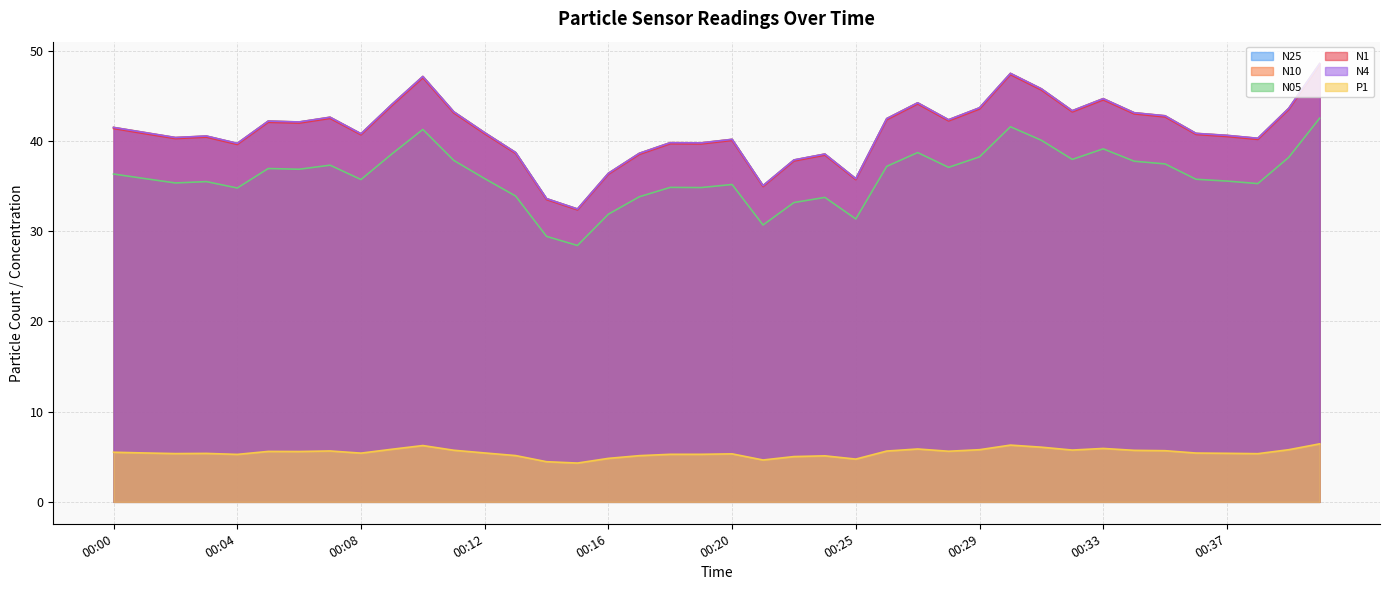

What is the value of the N10 point at the 31st from the left?

45.8